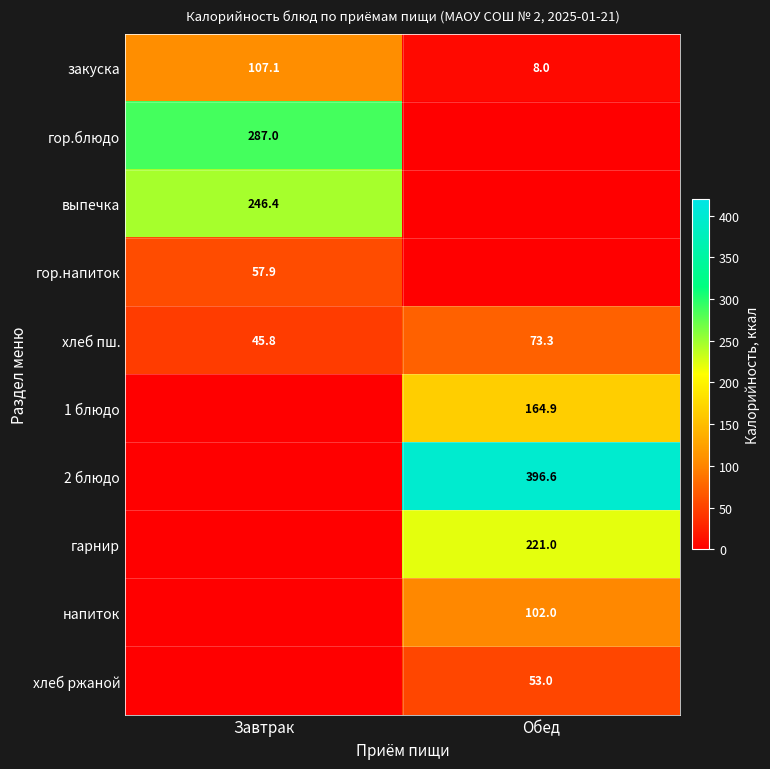

Is the value of 2 блюдо at Обед greater than the value of 1 блюдо at Завтрак?

Yes